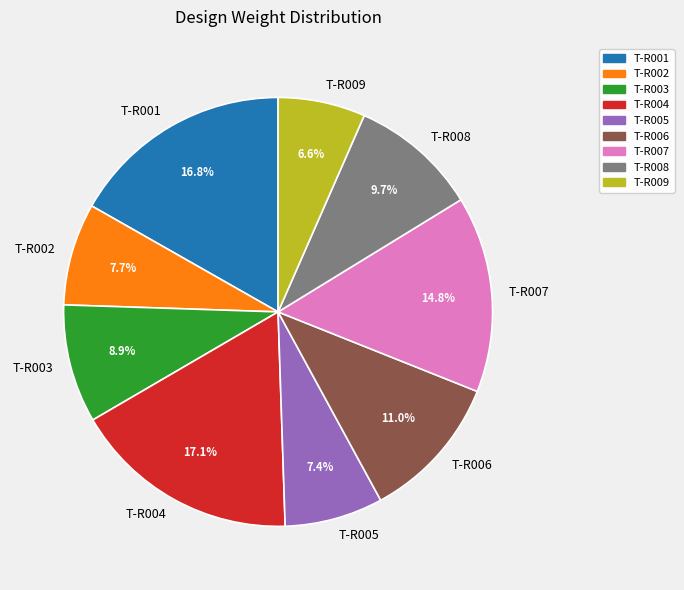

What percentage is NOT represented by T-R009?

93.4%